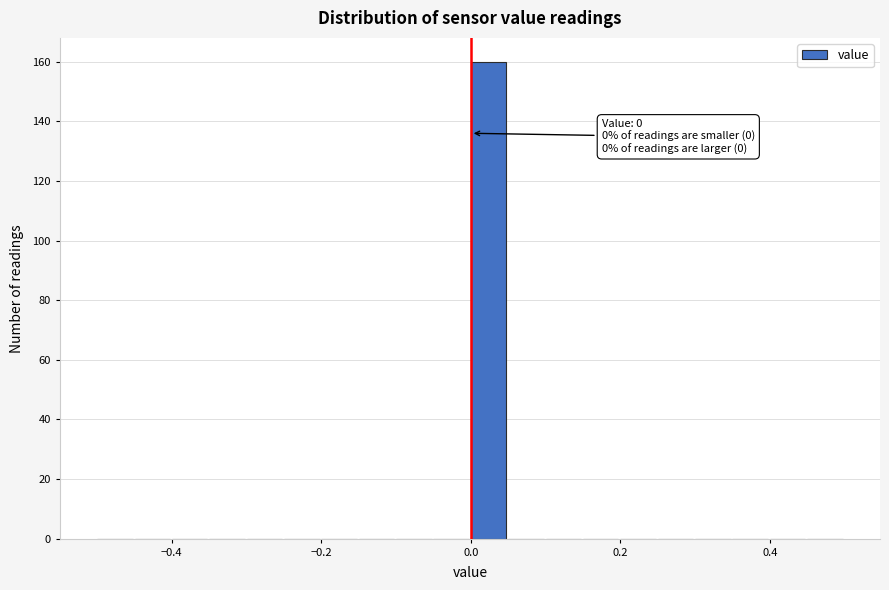

Read against the x-axis, roughly where is the centre of the tallest bar?

0.02